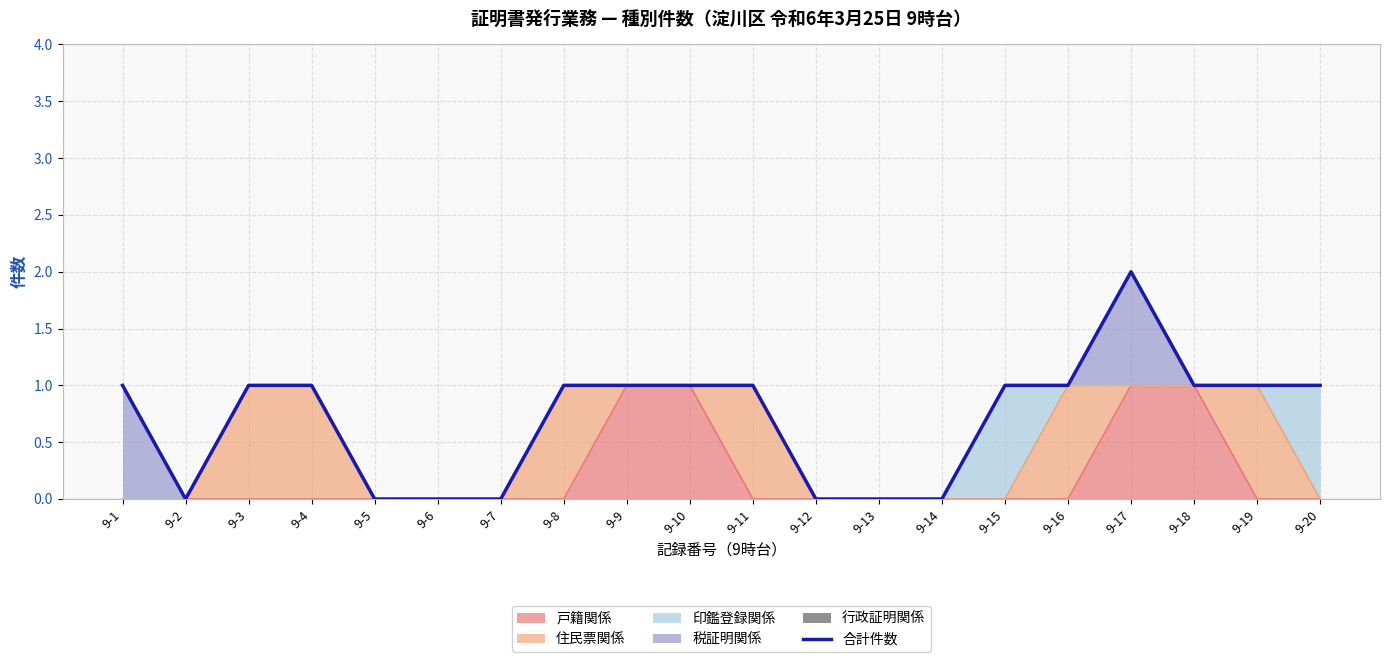

Reading left to right, what are all the values shown in this chart?

1	0	1	1	0	0	0	1	1	1	1	0	0	0	1	1	2	1	1	1